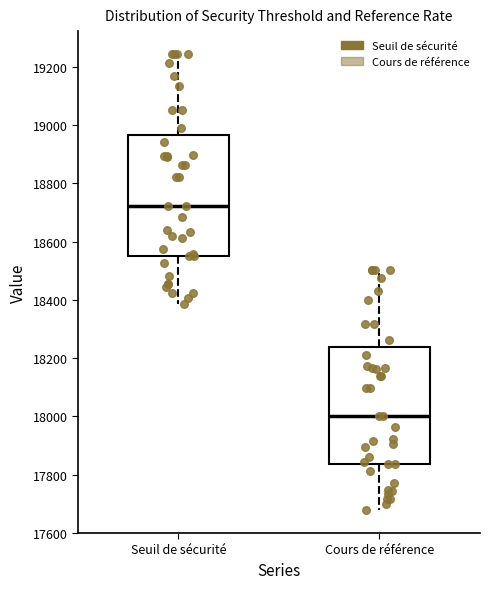

Reading left to right, read every box against the y-axis: the position of its median line, the range the box covers, and the ends of its whiskers. The values are not printed on the chart, so give them approximately, as read against the axis.

Seuil de sécurité: median 18720, box 18560 to 18960, whiskers 18380 to 19240
Cours de référence: median 18000, box 17840 to 18240, whiskers 17680 to 18500